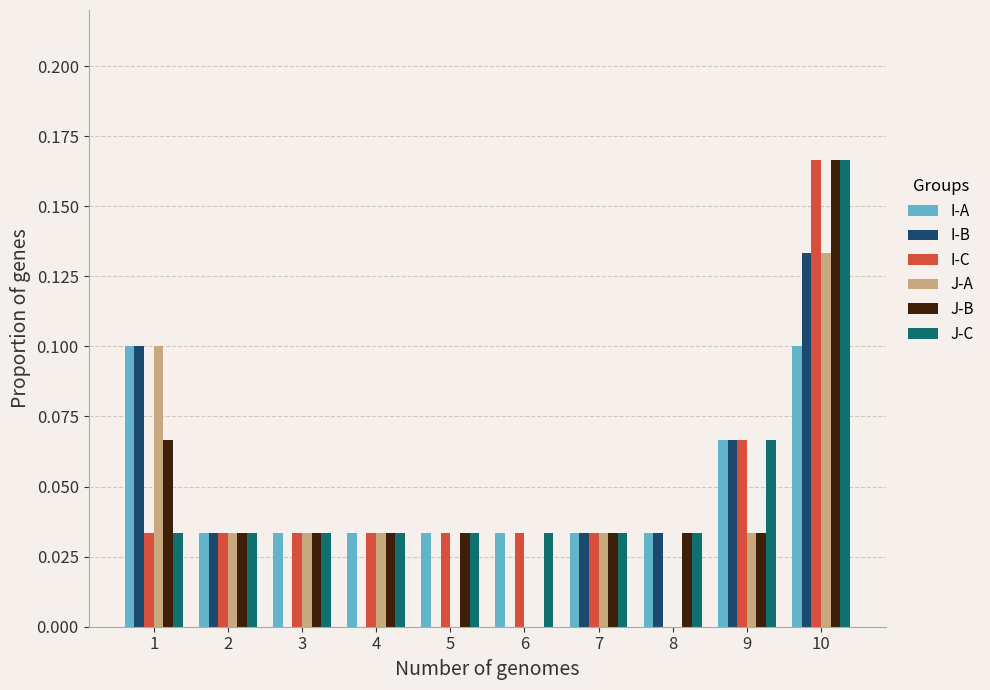

The value of J-C at 7 is 0.0. True or false?

True